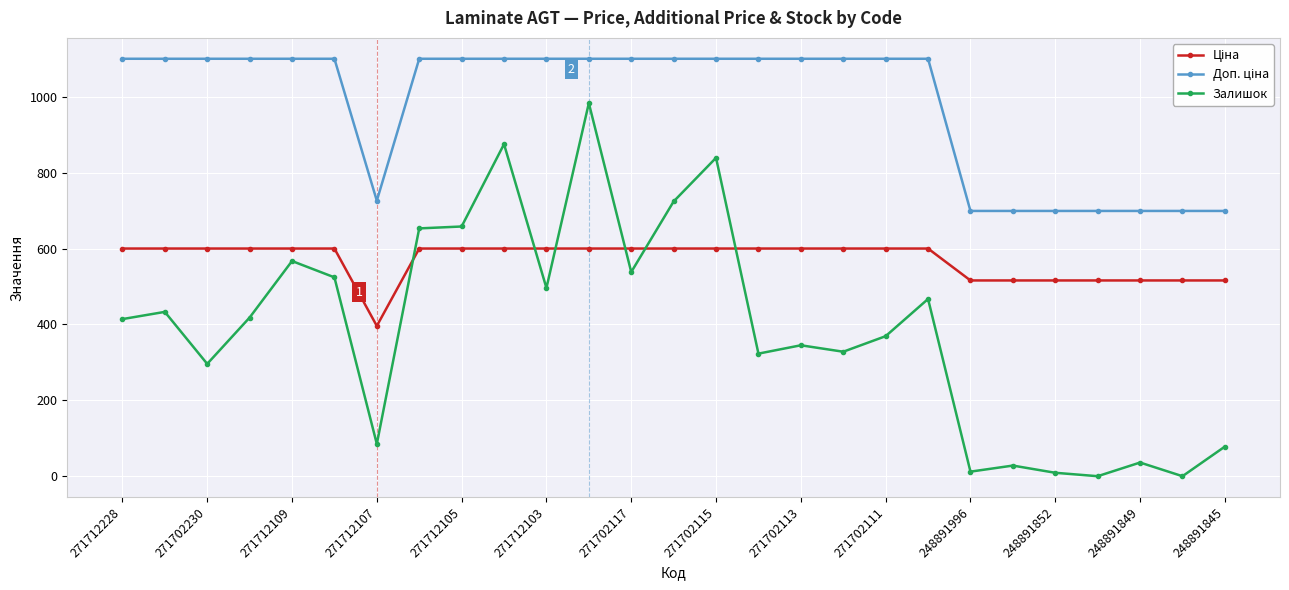

What is the value of the Залишок point at the 1st from the left?

414.0